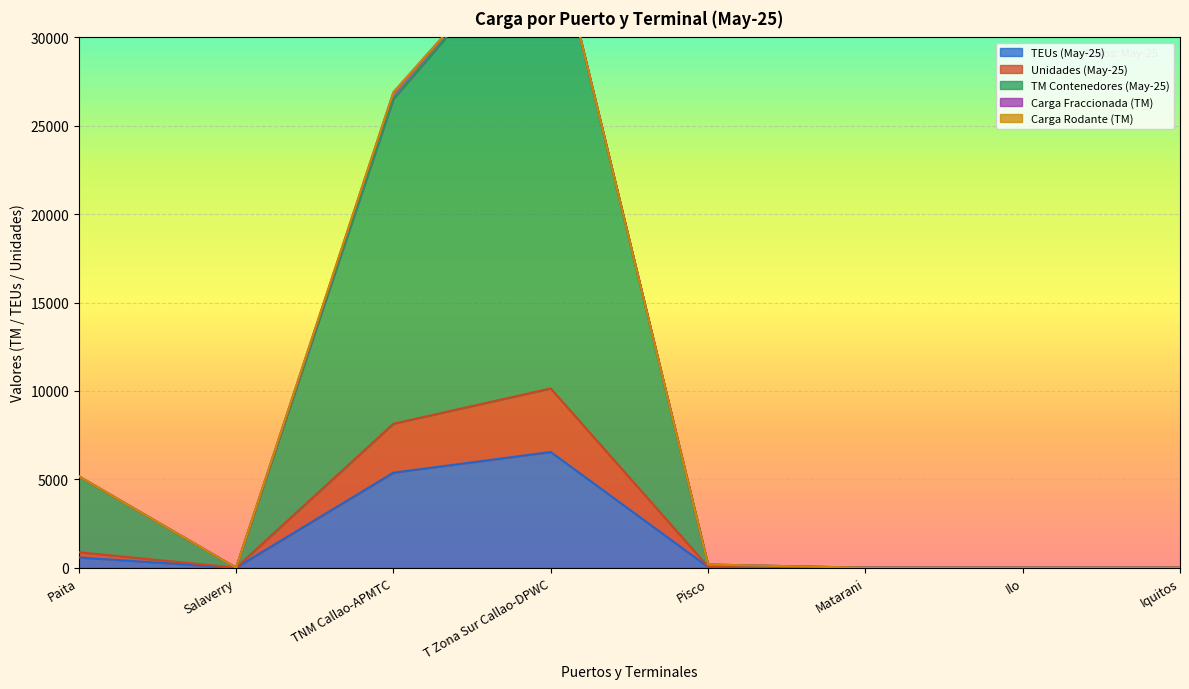

What is the sum of the TEUs (May-25) values at Pisco and T Zona Sur Callao-DPWC?

6588